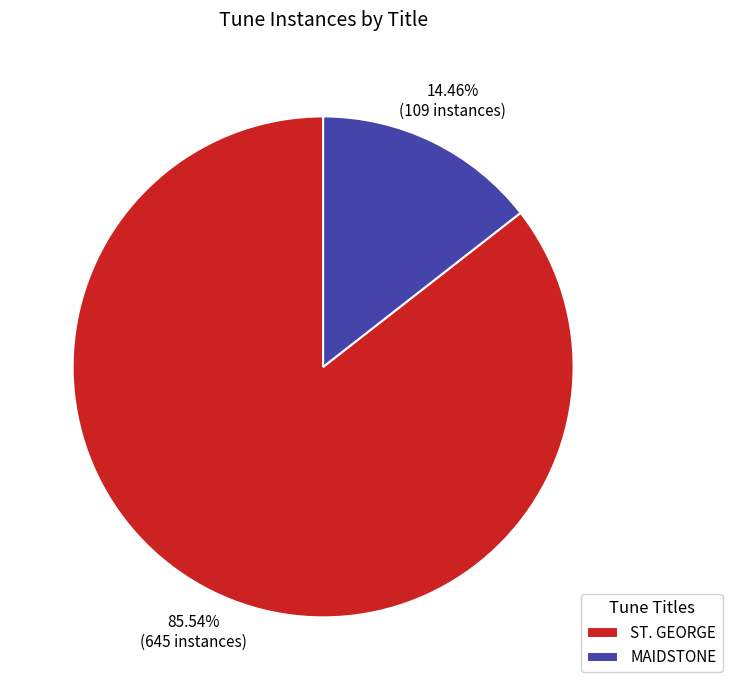

The MAIDSTONE slice represents 3% of the pie. True or false?

False